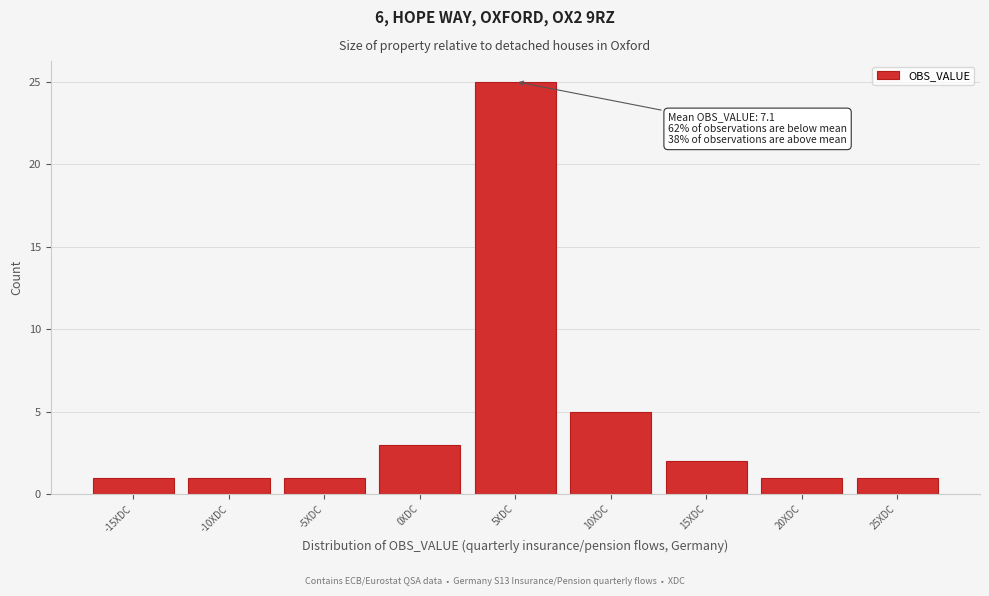

Reading left to right, transcribe all the data shown in this chart.

-15XDC=1	-10XDC=1	-5XDC=1	0XDC=3	5XDC=25	10XDC=5	15XDC=2	20XDC=1	25XDC=1